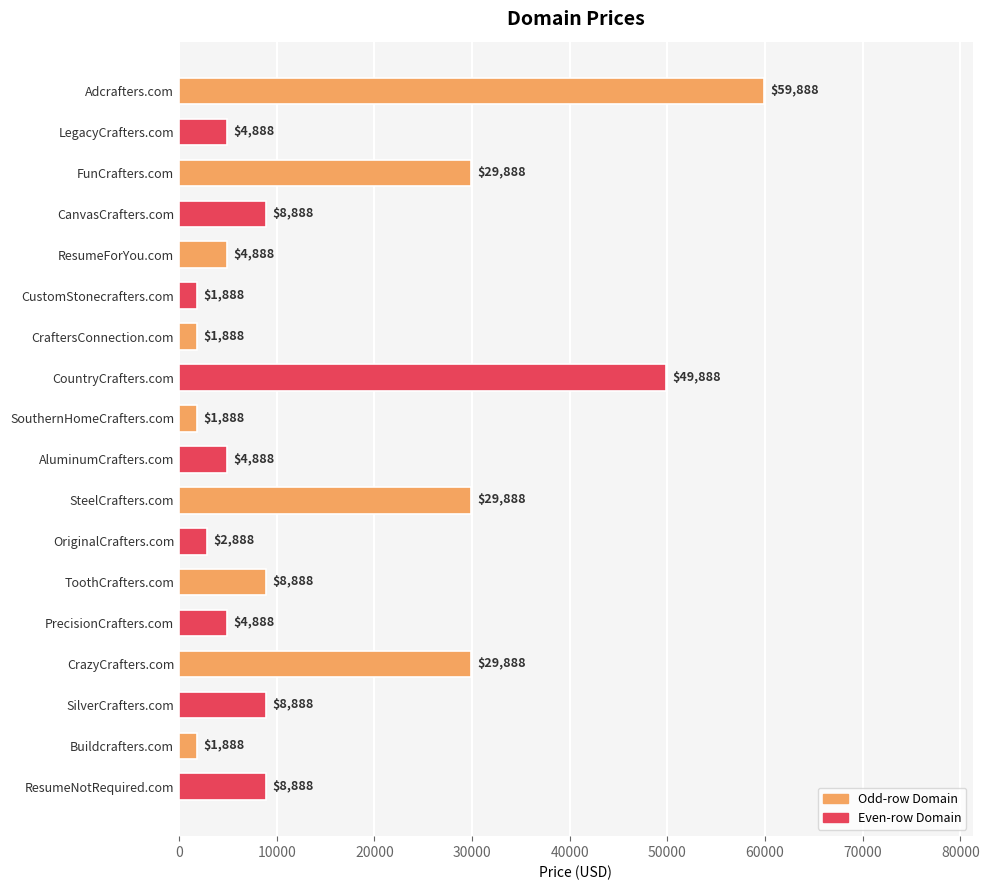

The chart shows a value of 4888 at PrecisionCrafters.com. True or false?

True